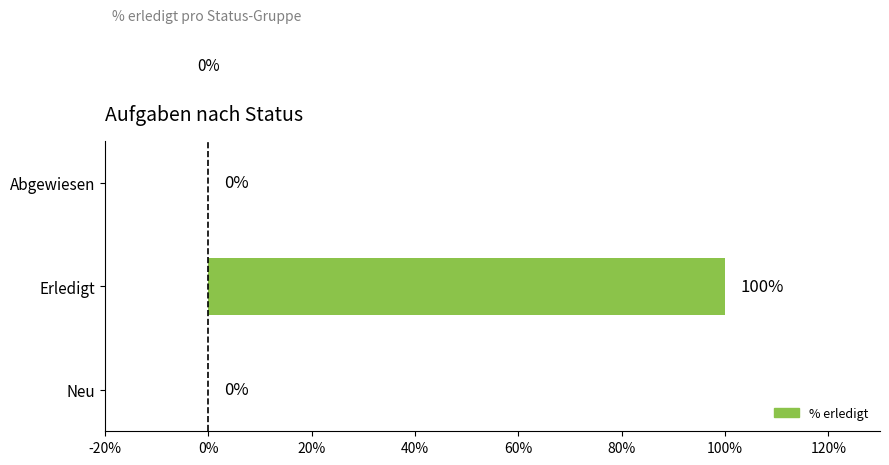

Which label corresponds to the largest value in the chart?

Erledigt